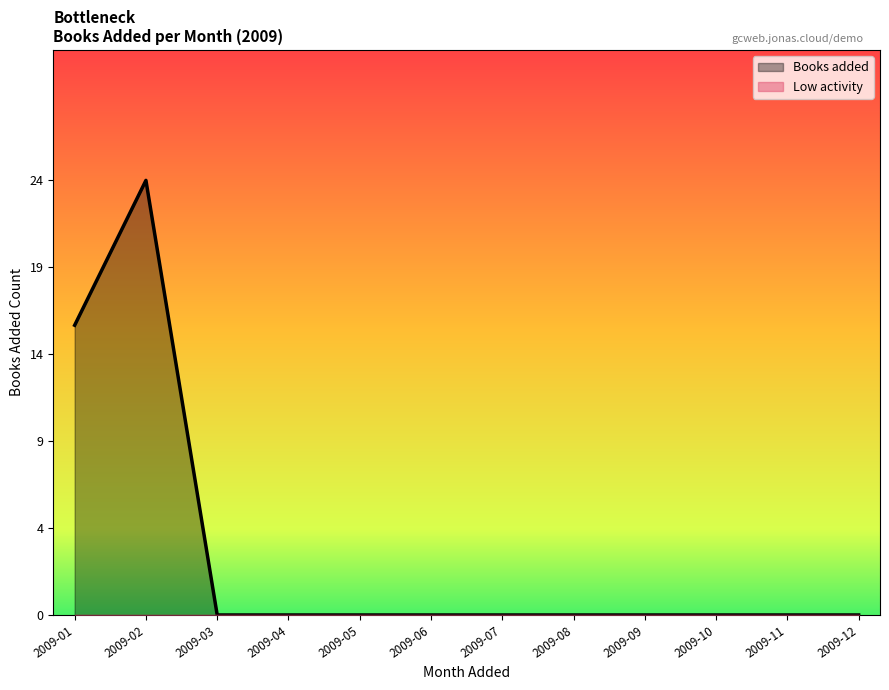

True or false: there are more than 1 points higher than both neighbors.

False